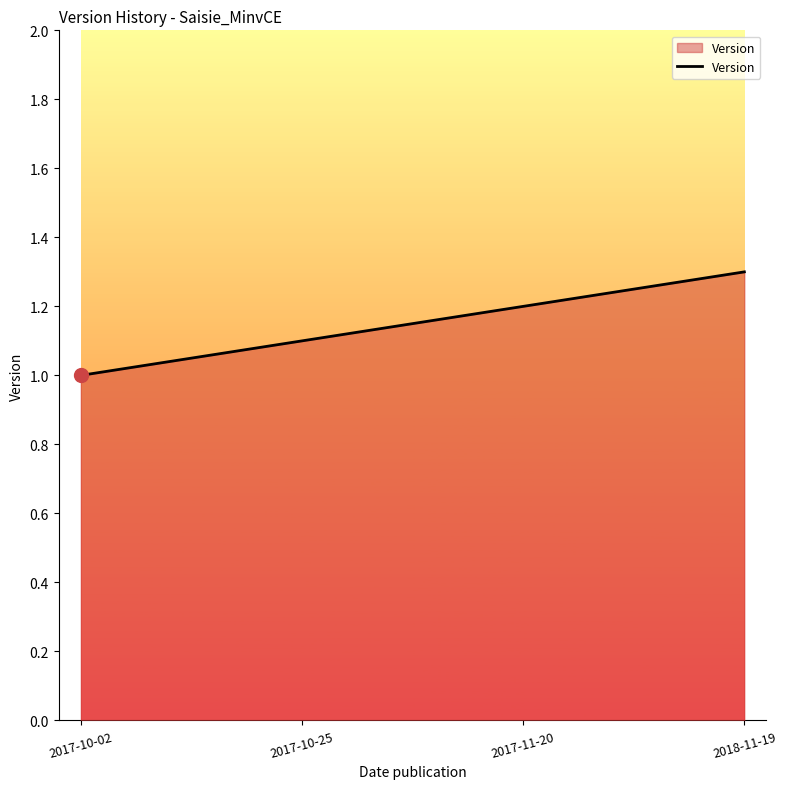

What is the ratio of the value at 2017-10-25 to the value at 2018-11-19?

0.8